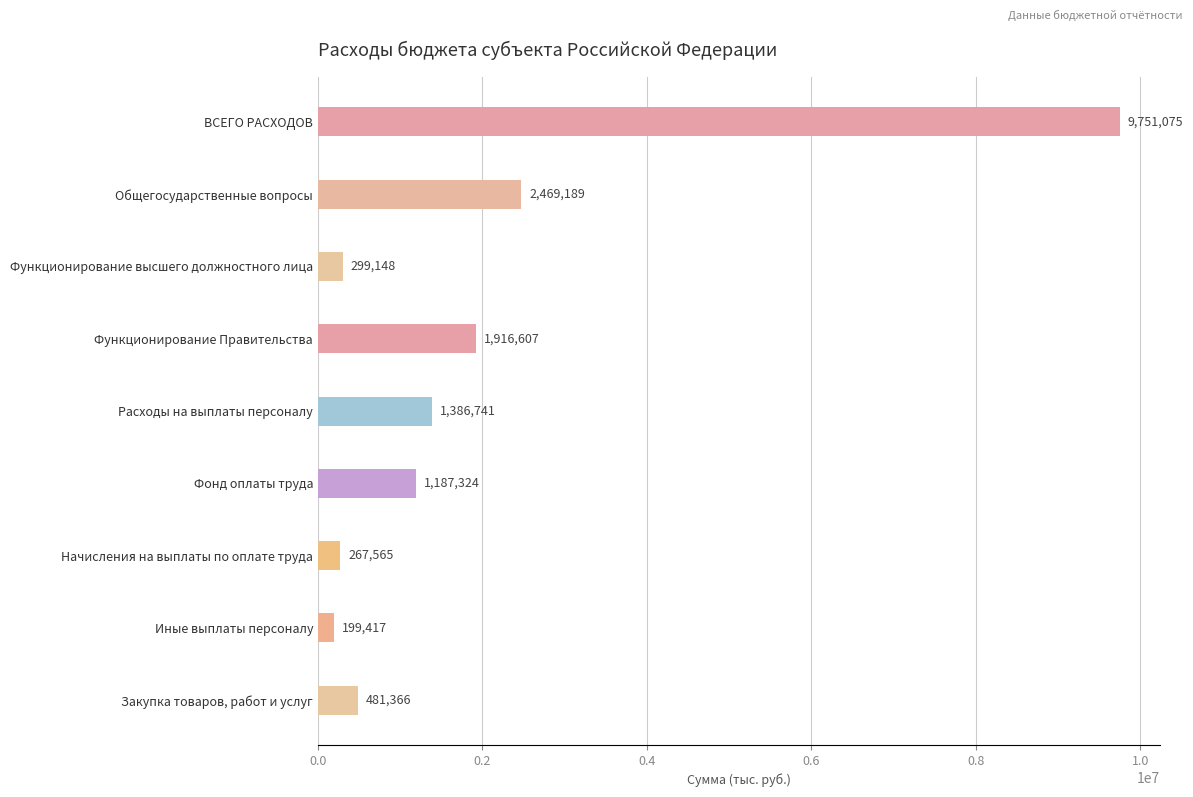

Where is the data nearest to the value 4975246?

Общегосударственные вопросы